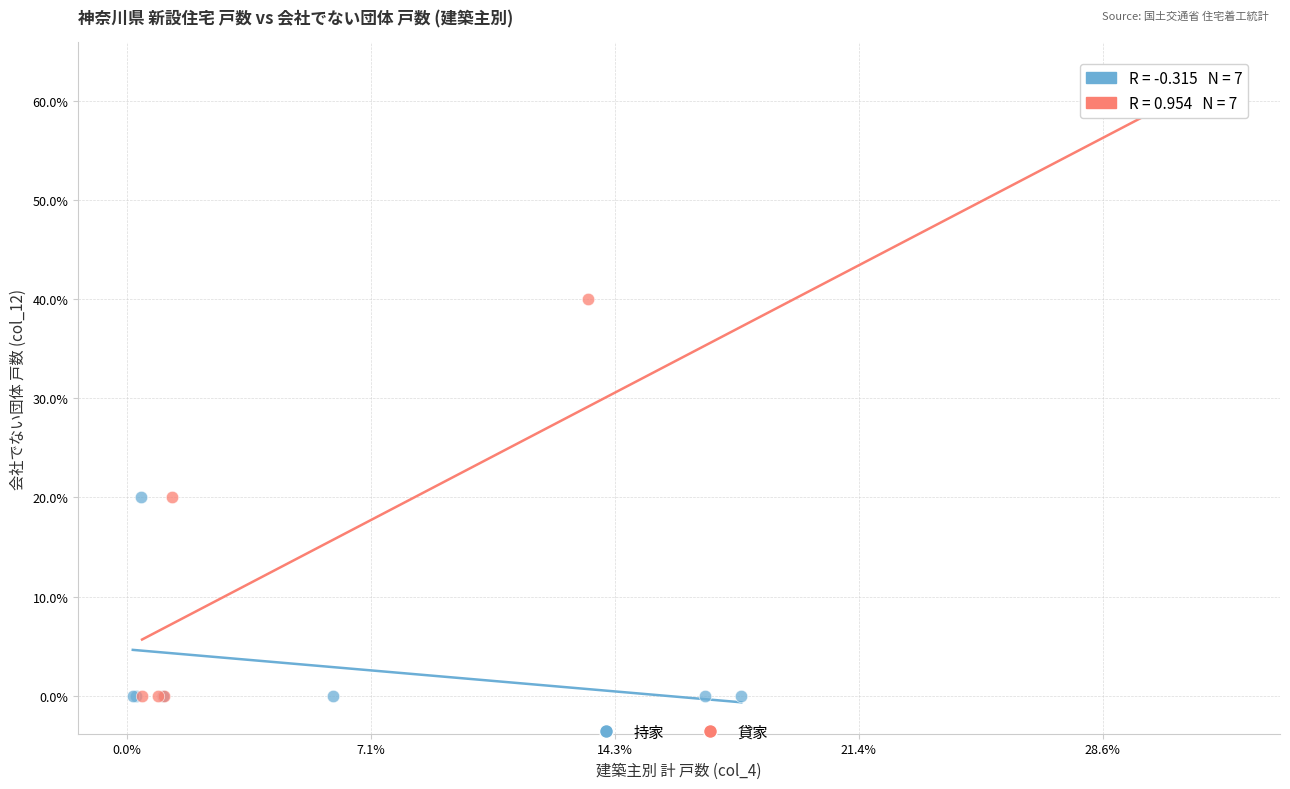

What are all the series names shown in the legend?

持家, 貸家